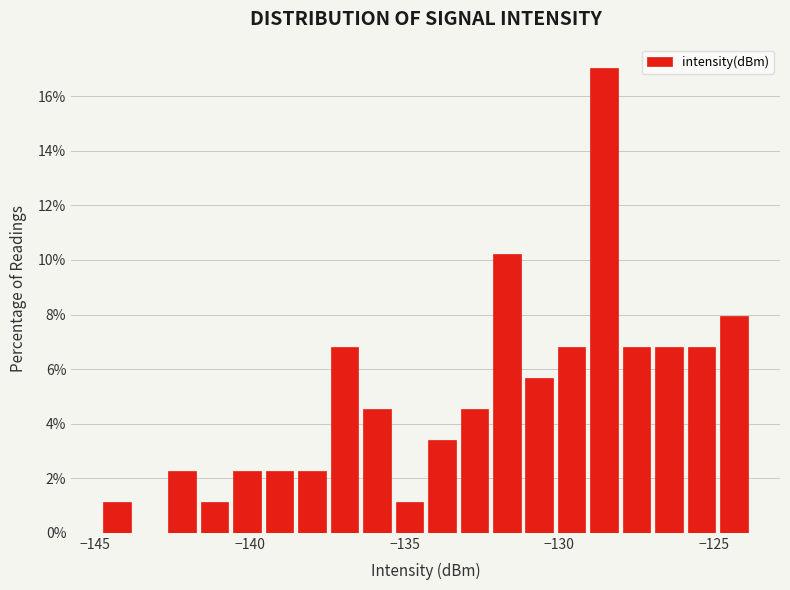

Around what value on the x-axis is the tallest bar? Give the approximate position of its centre, as read against the axis.

-128.5